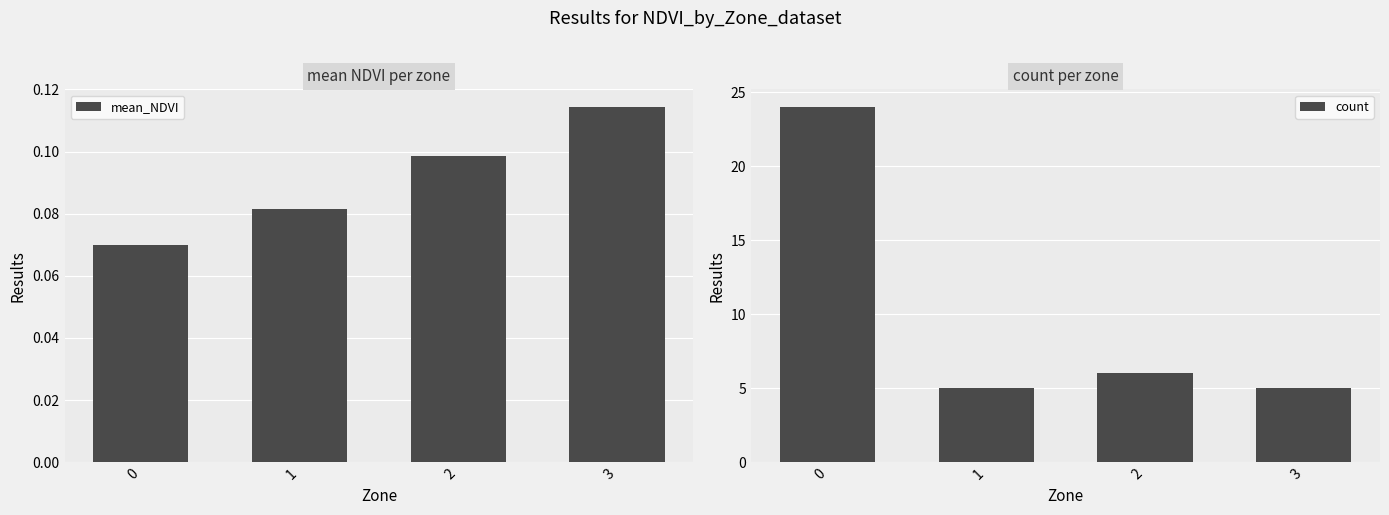

What are all the series names shown in the legend?

mean_NDVI, count